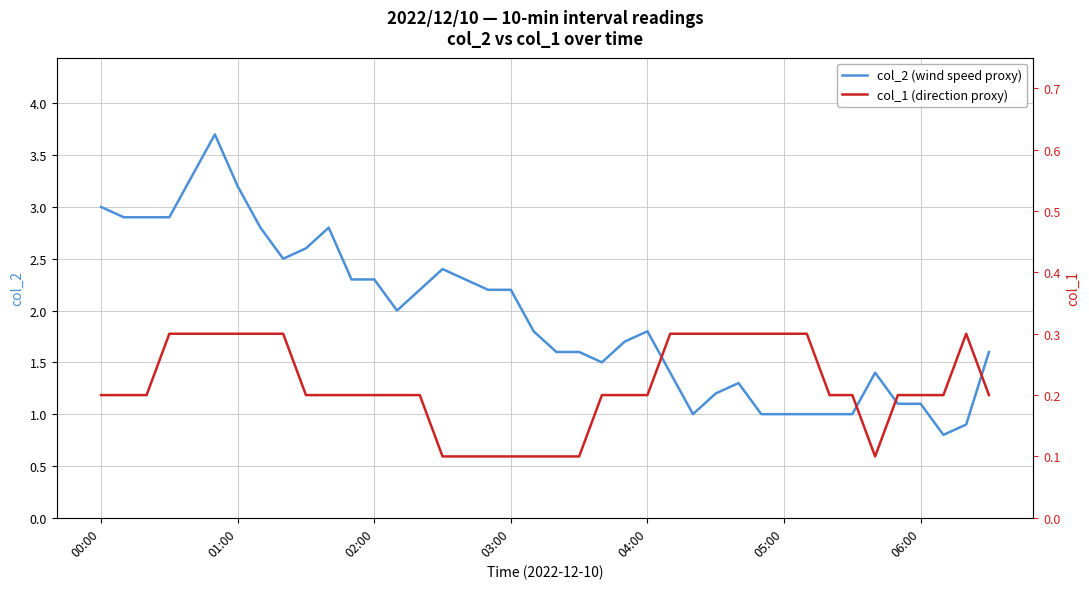

Where does the col_2 (wind speed proxy) series first go above 1?

00:00